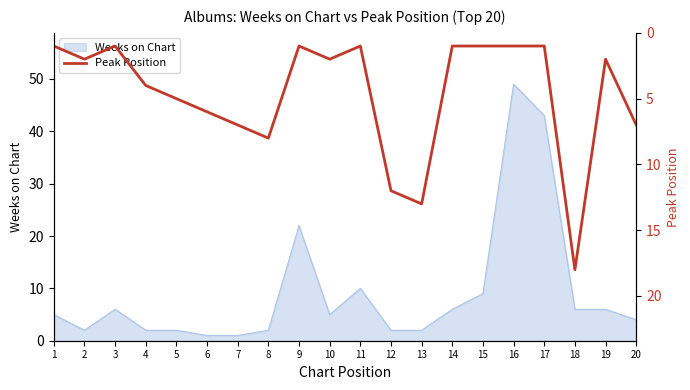

Reading left to right, extract all data points from this chart.

1	2	1	4	5	6	7	8	1	2	1	12	13	1	1	1	1	18	2	7